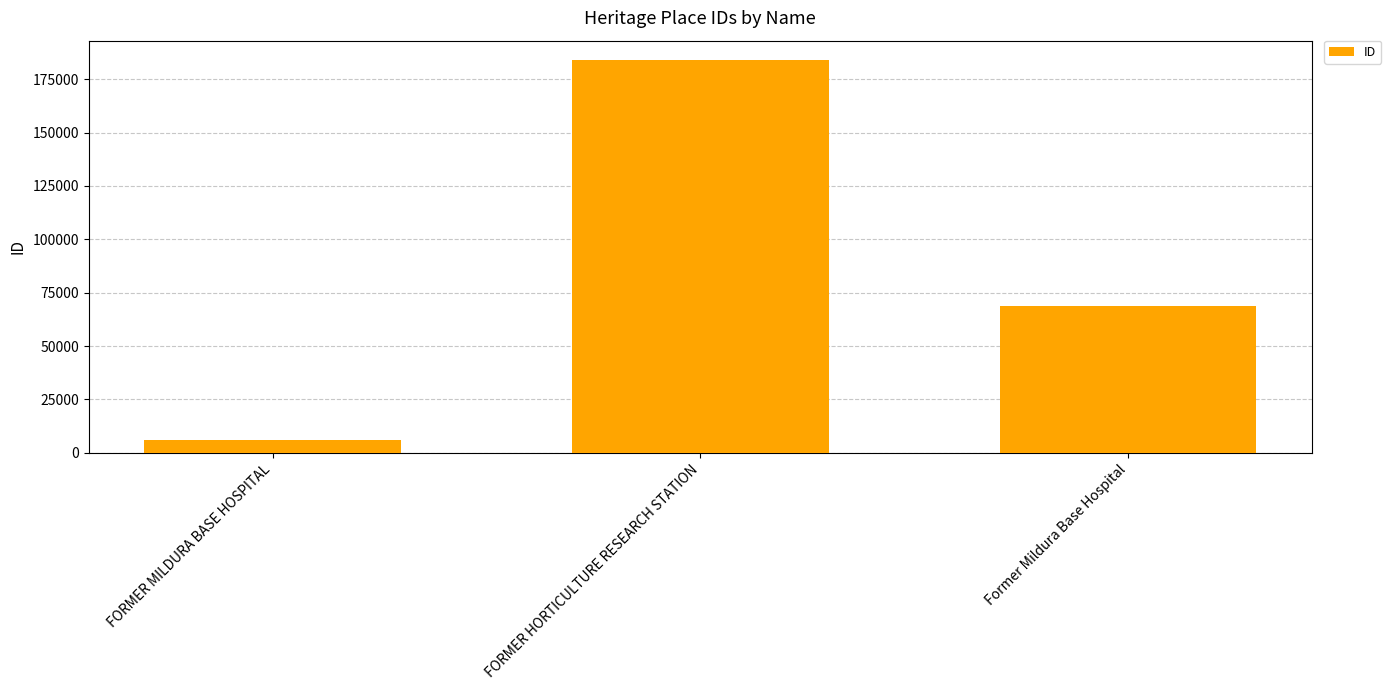

Count the number of data series in this chart.

1